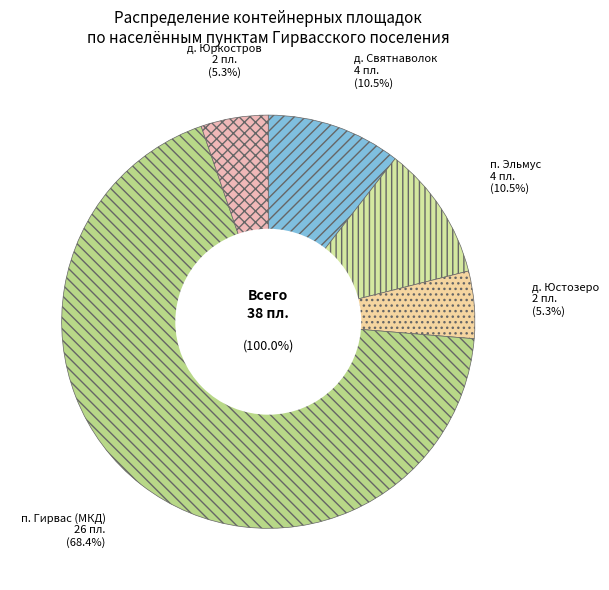

The п. Гирвас (МКД) slice represents 55% of the pie. True or false?

False